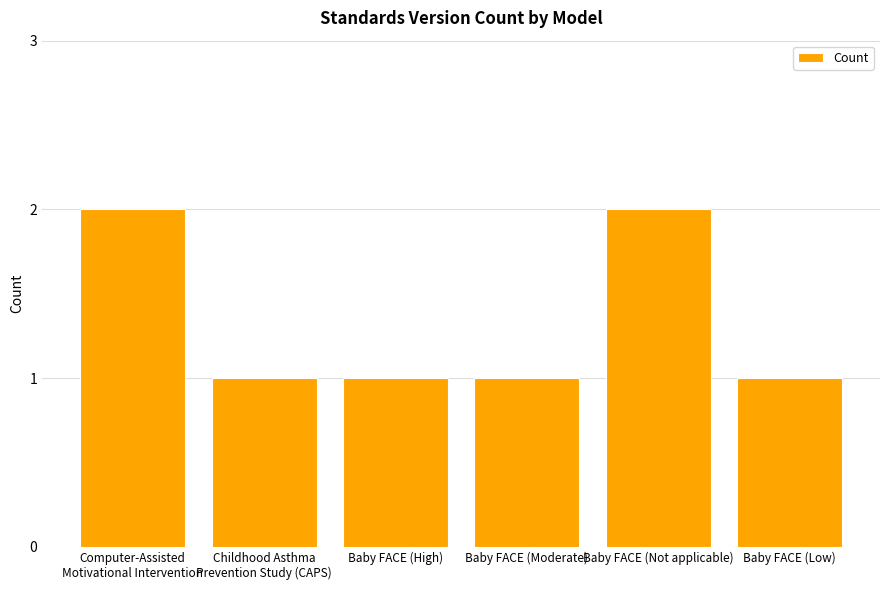

Approximately how many times larger is the value at Baby FACE (High) compared to Baby FACE (Low)?

1.0